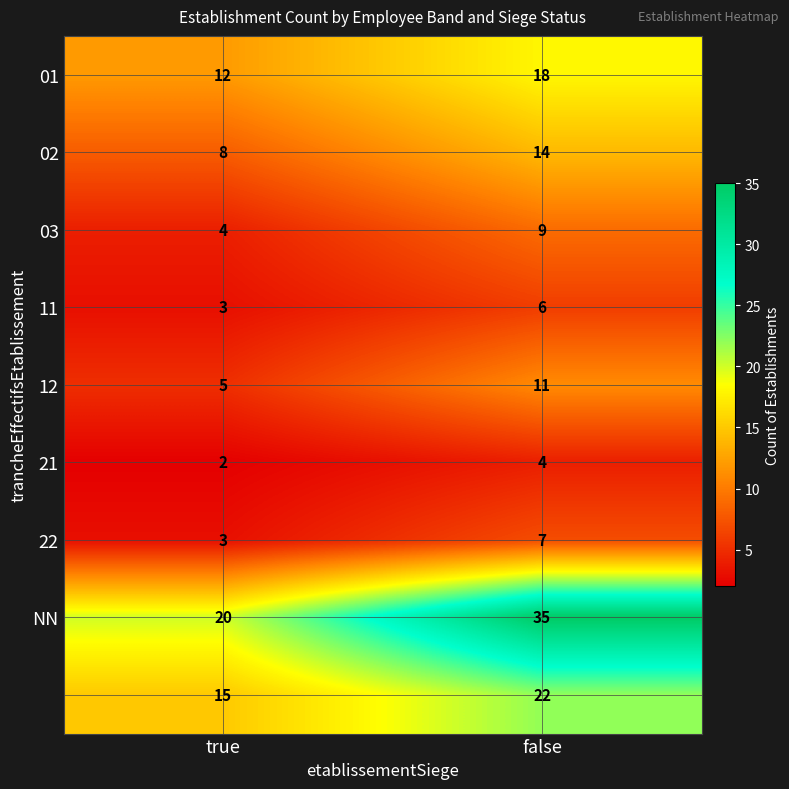

What is the spread (max minus min) of values at false?

31